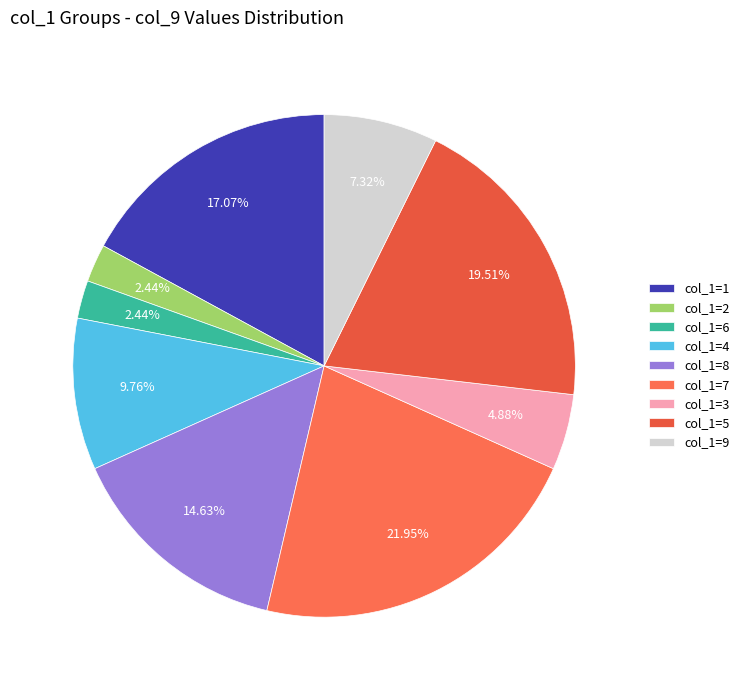

To the nearest percent, what is the average slice percentage?

11%